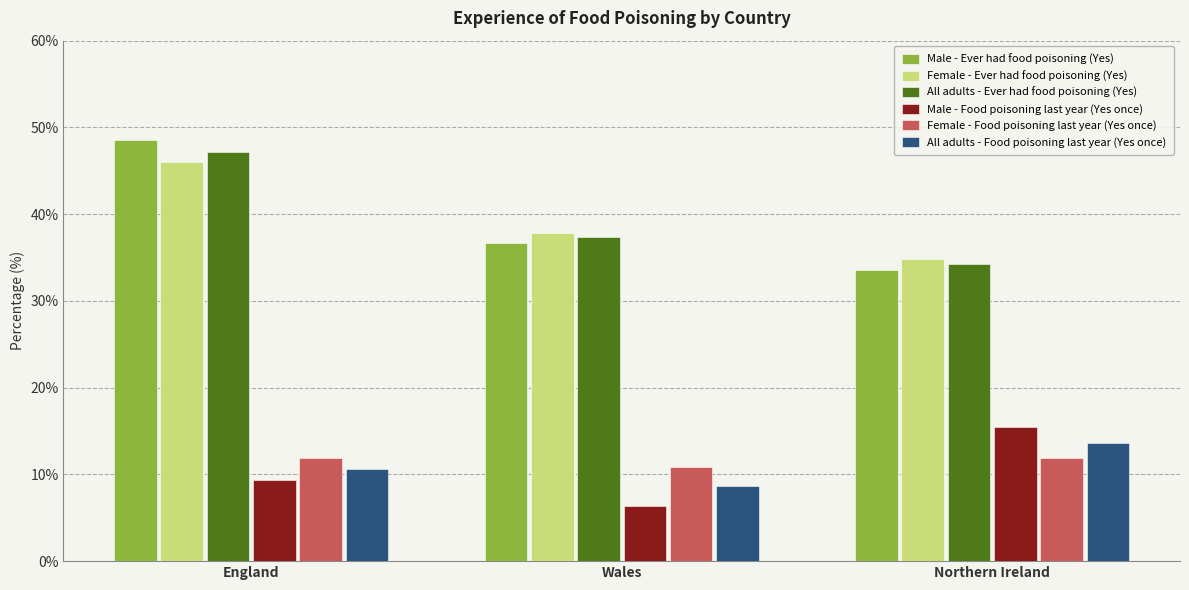

Which series has the widest spread of values?

Male - Ever had food poisoning (Yes)